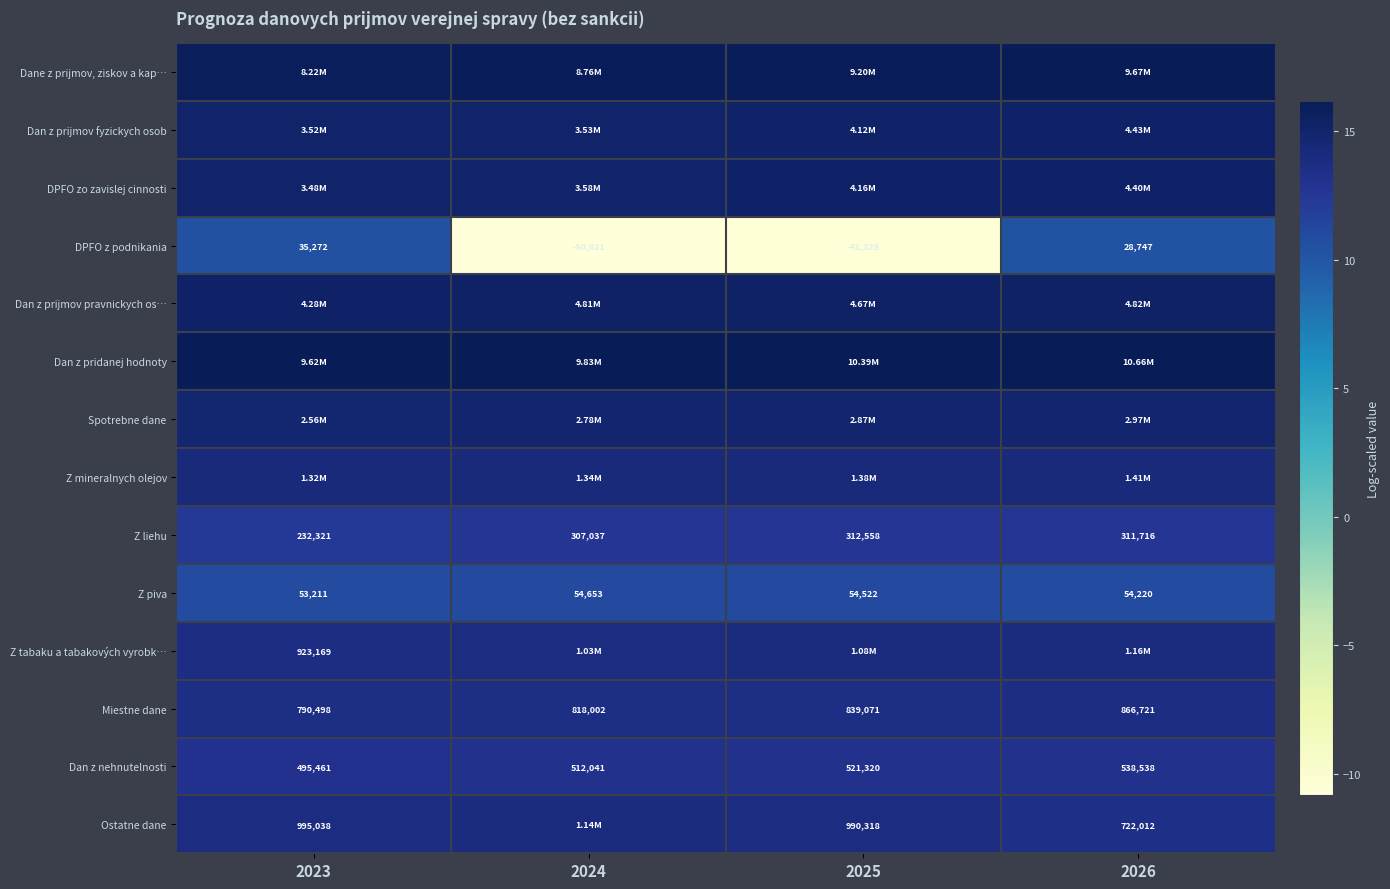

Which series has the largest total across all categories?

Dan z pridanej hodnoty